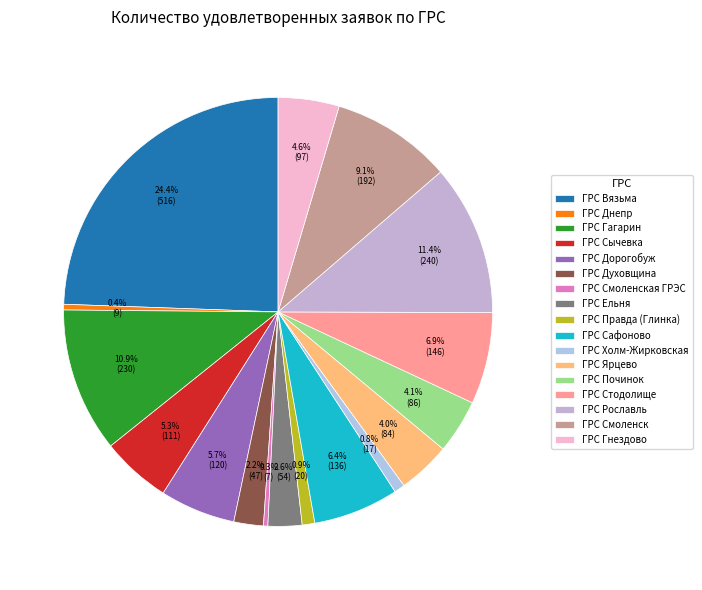

How many segments does this pie chart have?

17